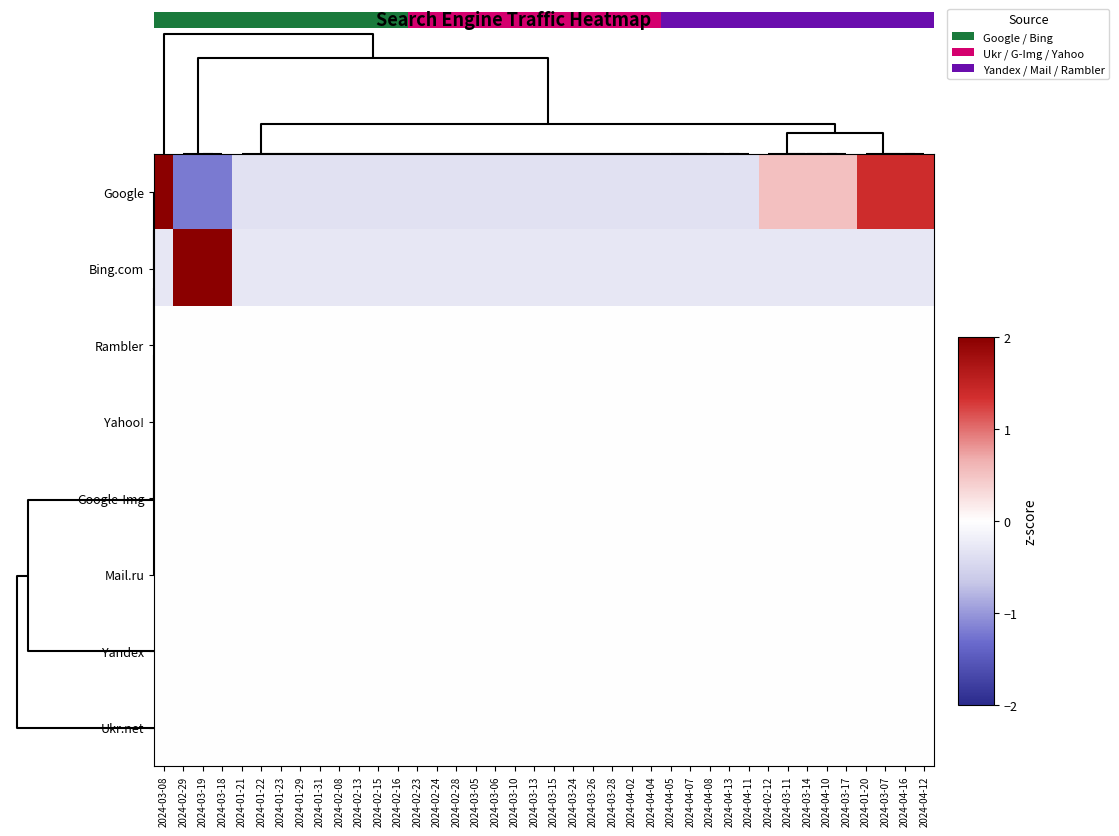

Which category has the lowest value across all series?

2024-02-29